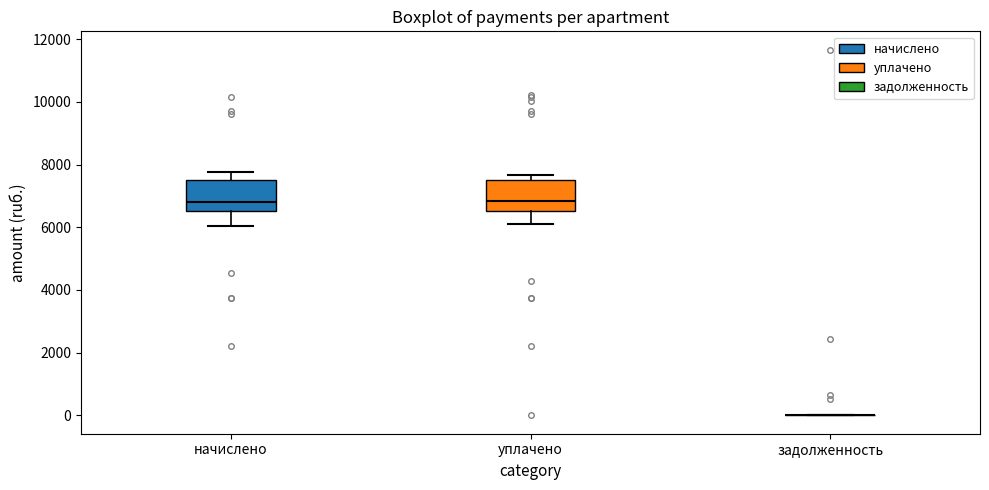

Reading left to right, transcribe this box plot: for each box, give where its median line is, the range the box spans, and where its two whiskers end, as read against the y-axis. The values are not printed on the chart, so give them approximately, as read against the axis.

начислено: median 6800, box 6600 to 7400, whiskers 6000 to 7800
уплачено: median 6800, box 6600 to 7400, whiskers 6200 to 7600
задолженность: box collapsed to a line at 0, whiskers 0 to 0